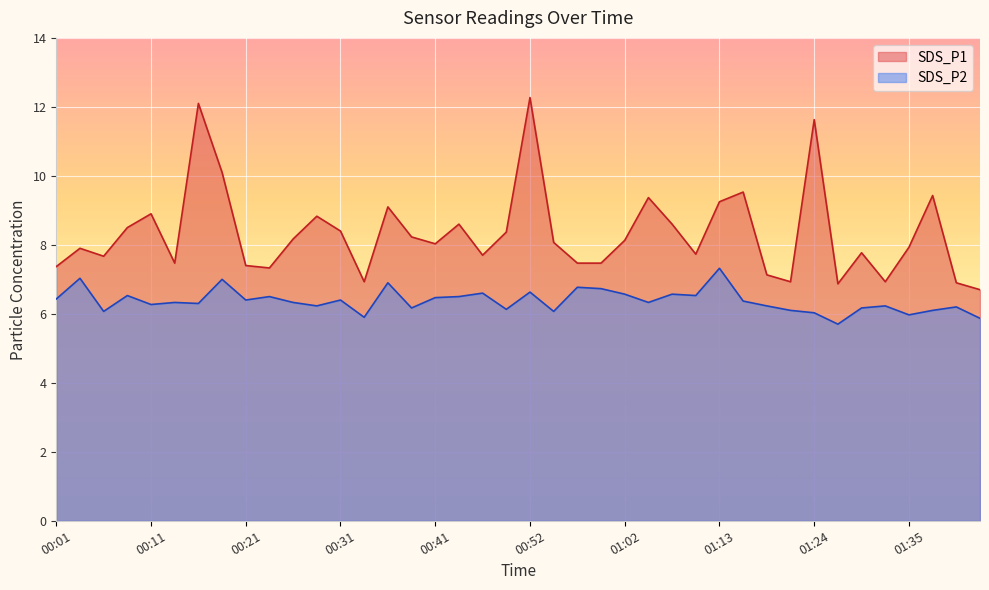

What is the label of the 30th point from the right?

00:26